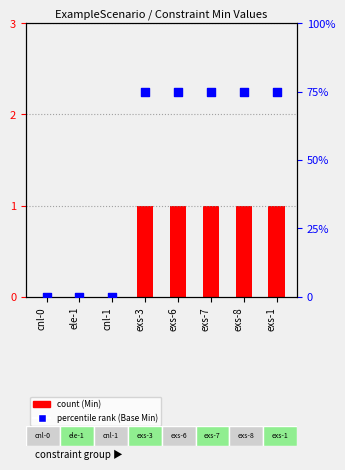

Is the value of Min at exs-3 greater than the value of Base Min at ele-1?

Yes